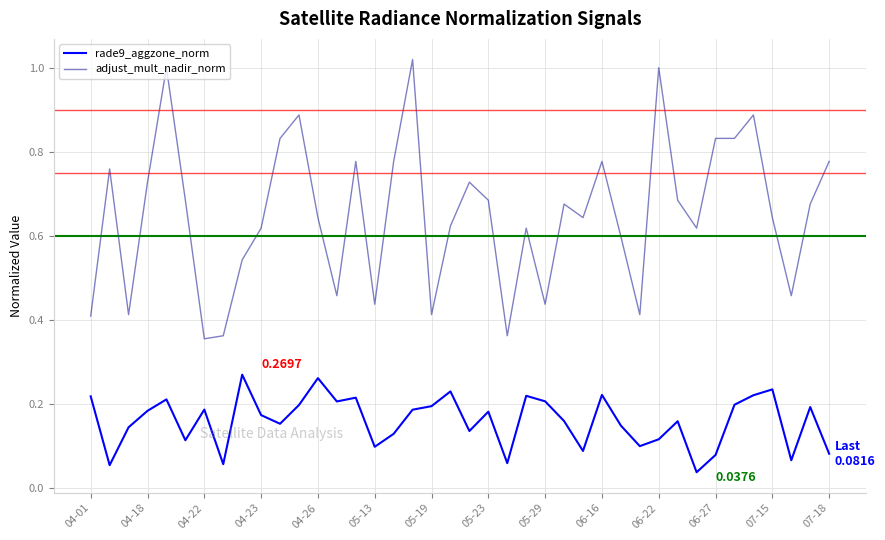

Which series has the largest range (max minus min)?

adjust_mult_nadir_norm